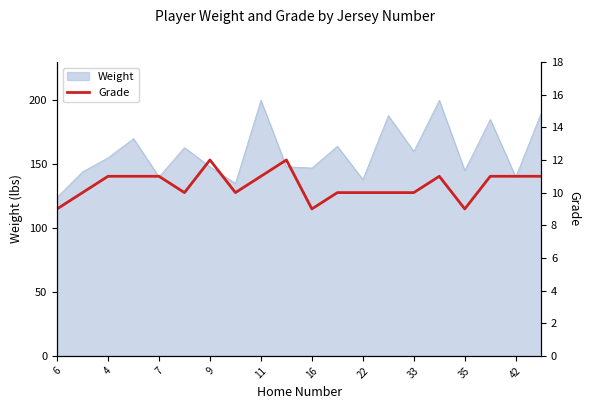

Reading left to right, extract all data points from this chart.

9	10	11	11	11	10	12	10	11	12	9	10	10	10	10	11	9	11	11	11